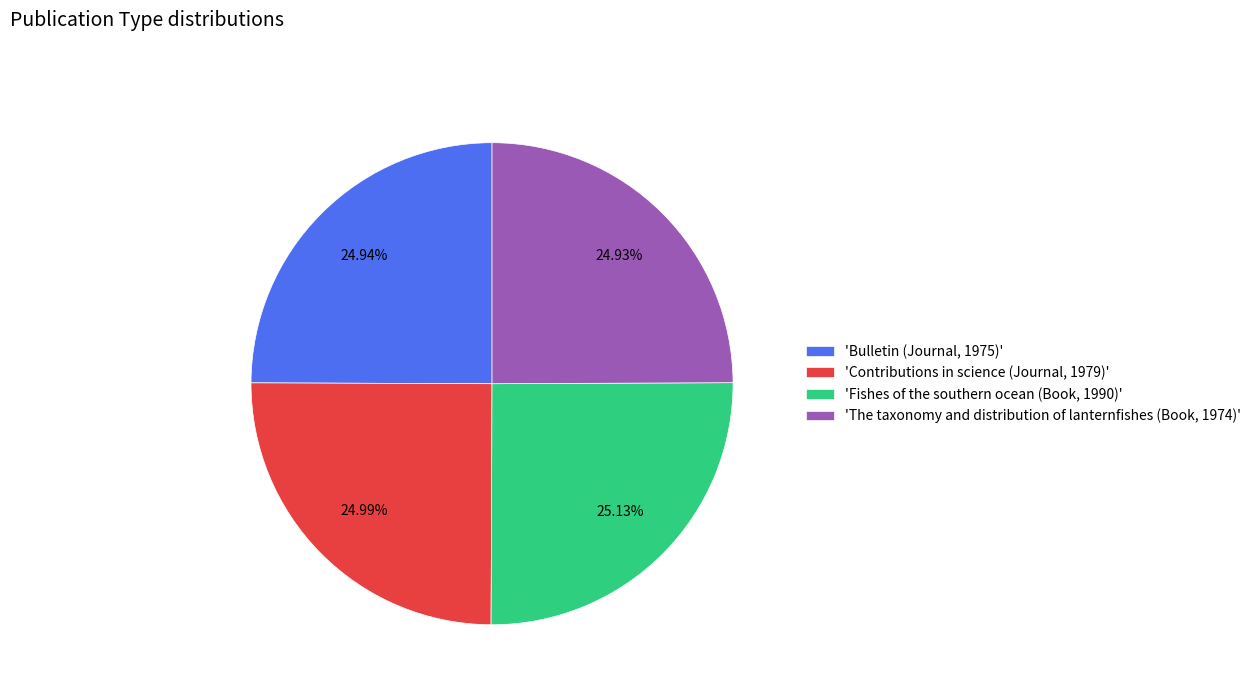

Is 'Bulletin (Journal, 1975)' the majority of the pie?

No